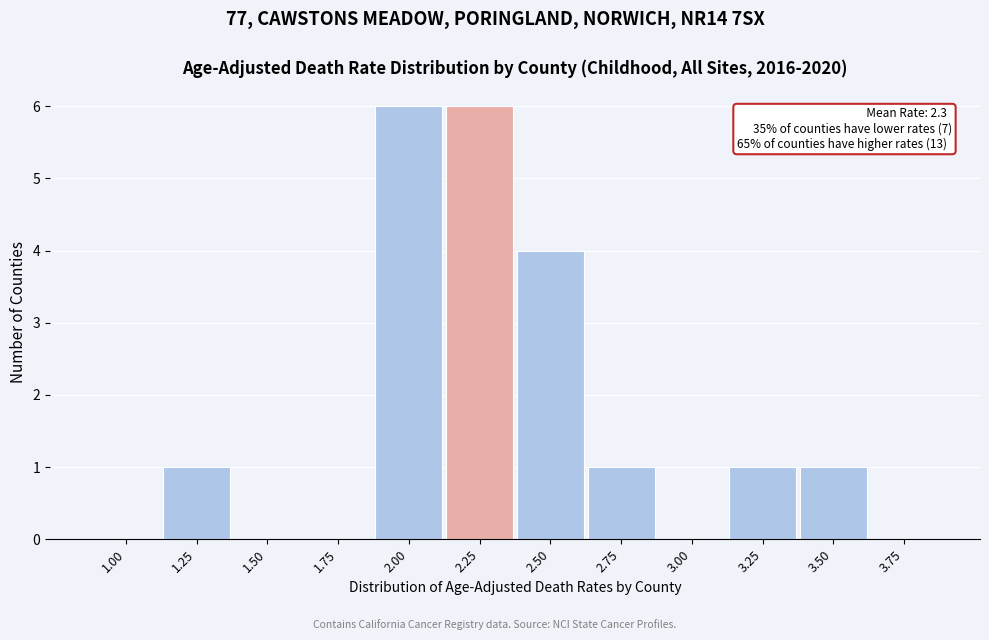

Reading left to right, transcribe all the data shown in this chart.

1.00=0	1.25=1	1.50=0	1.75=0	2.00=6	2.25=6	2.50=4	2.75=1	3.00=0	3.25=1	3.50=1	3.75=0